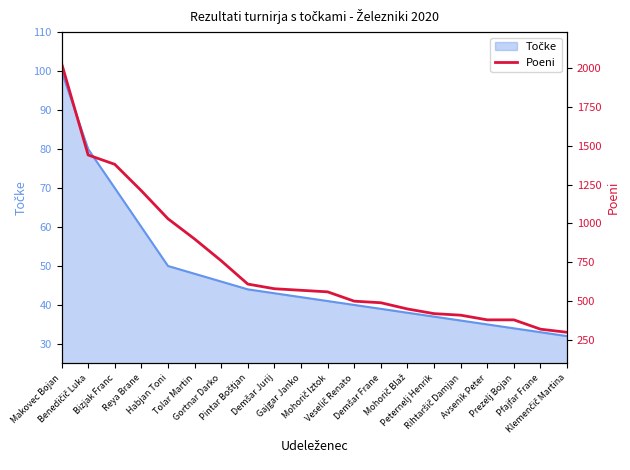

Which has a higher value, Veselič Renato or Prezelj Bojan?

Veselič Renato